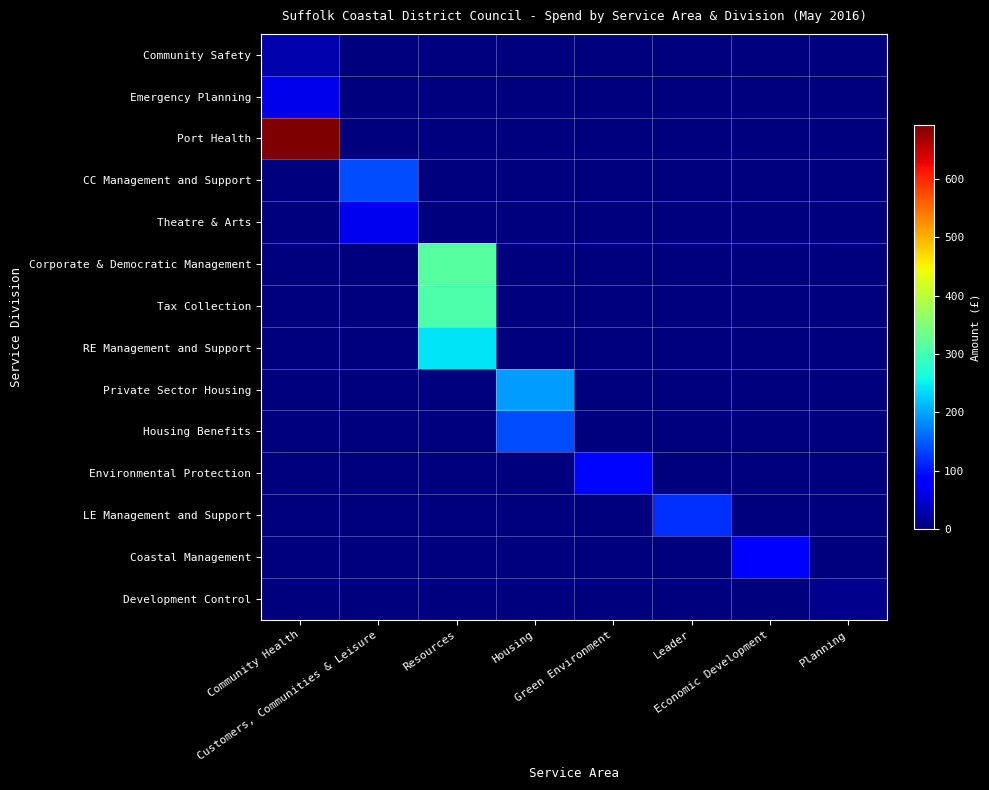

Which series has the widest spread of values?

Port Health